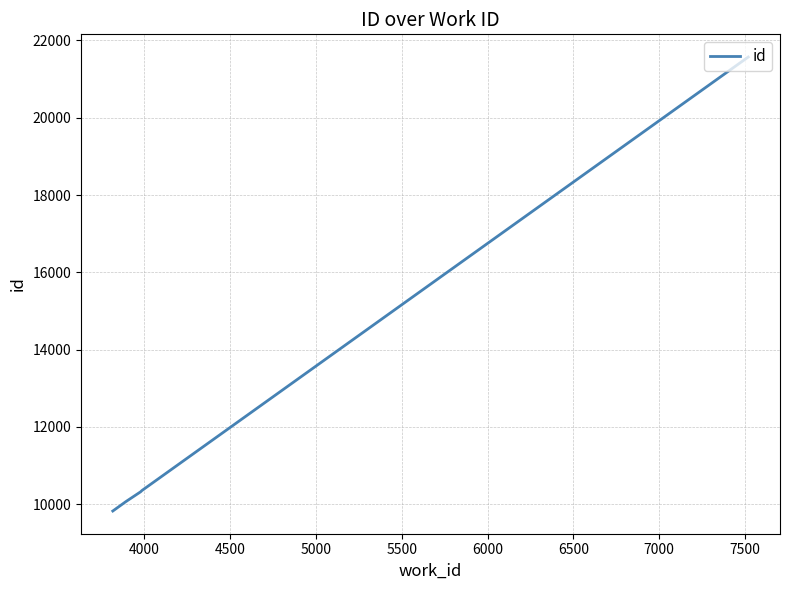

What is the sum of all values?

62141